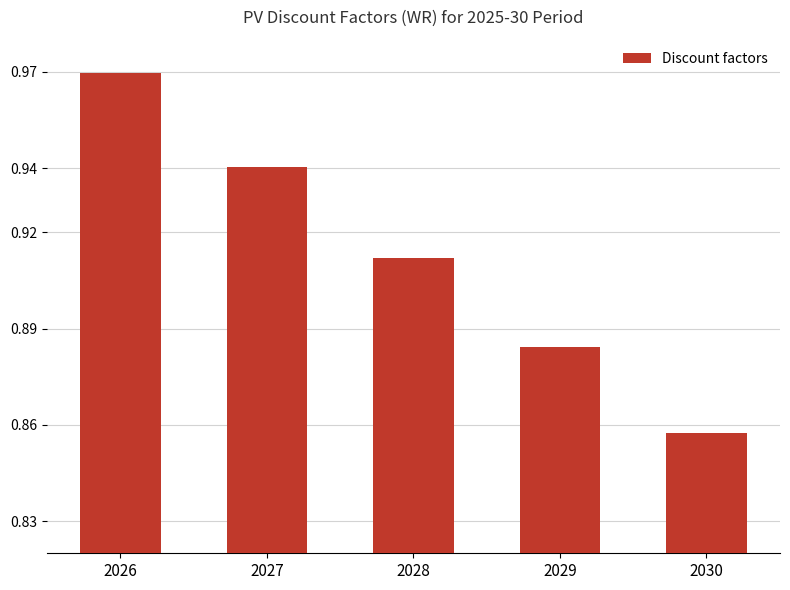

How many bars are there in total?

5